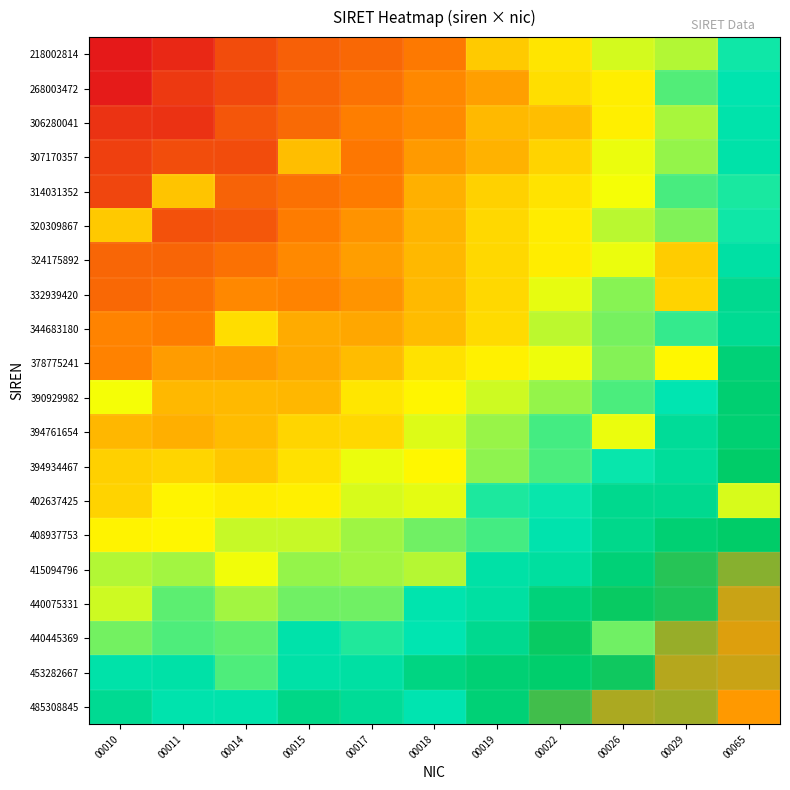

At how many categories does at least one series exceed 0?

11